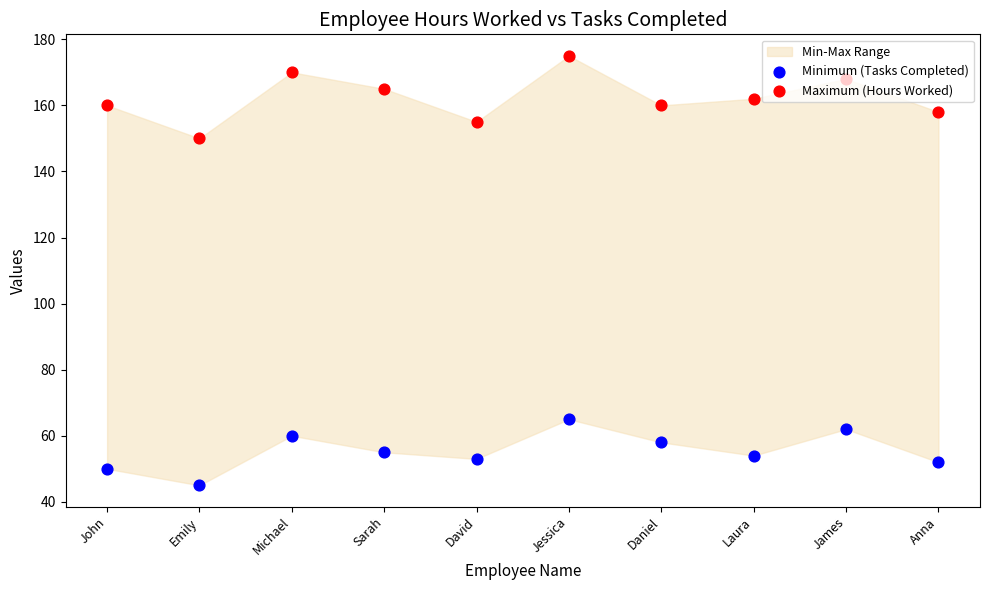

At which category is the sum across all series the highest?

Jessica